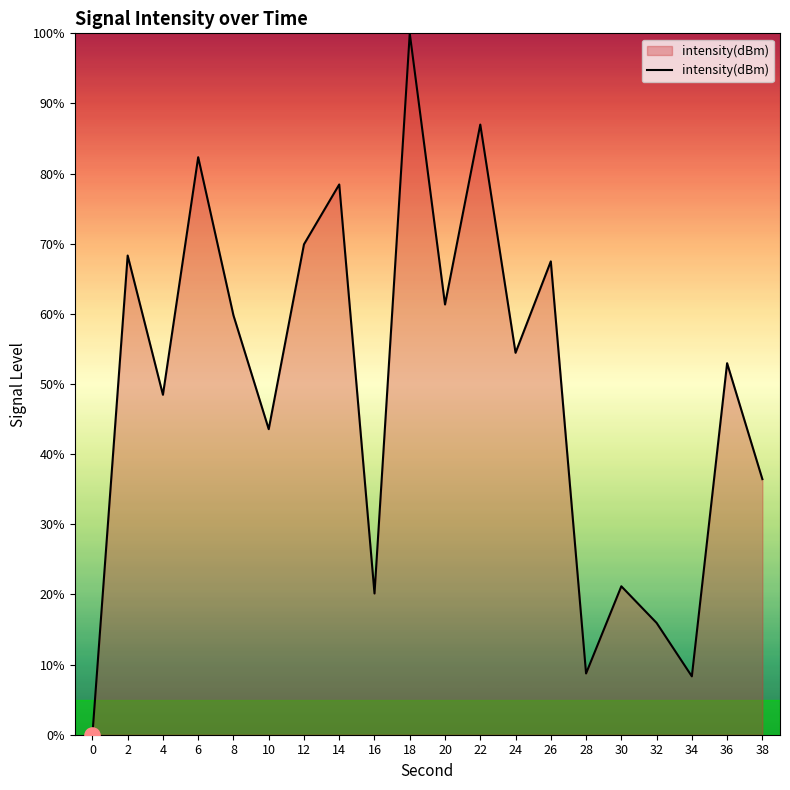

Approximately how many times larger is the value at 28 compared to 16?

0.4